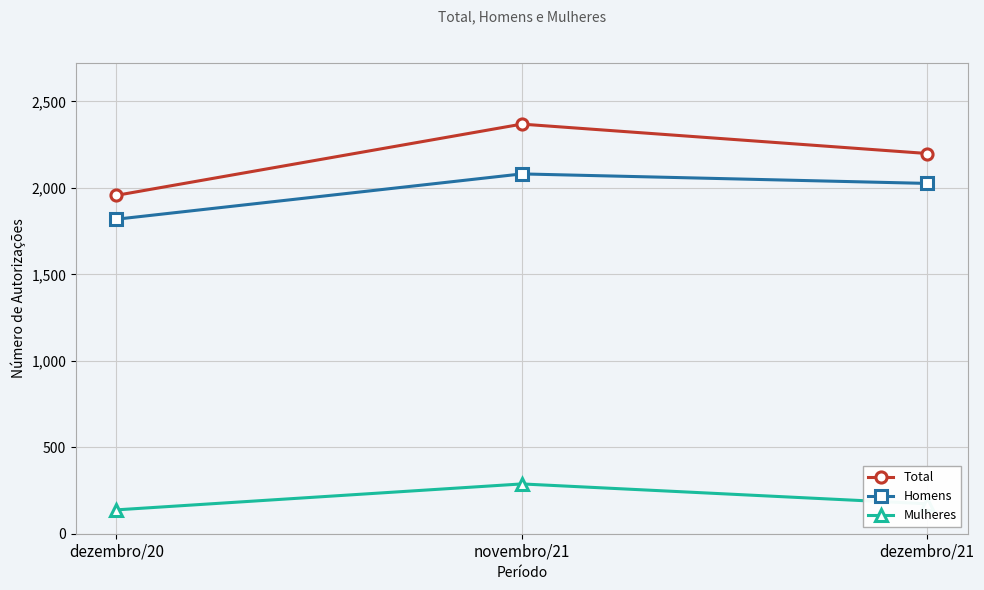

At which category does the chart reach its peak across all series?

novembro/21